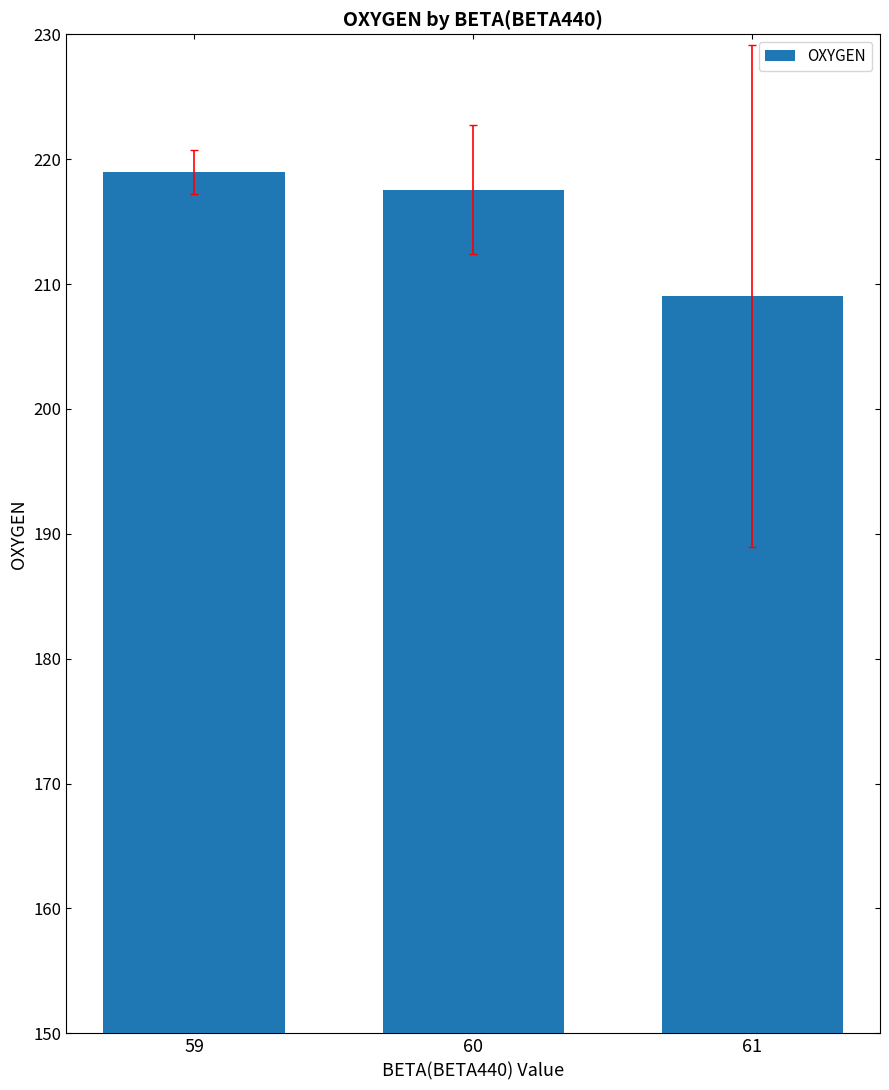

What is the difference between the values at 59 and 61?

9.9